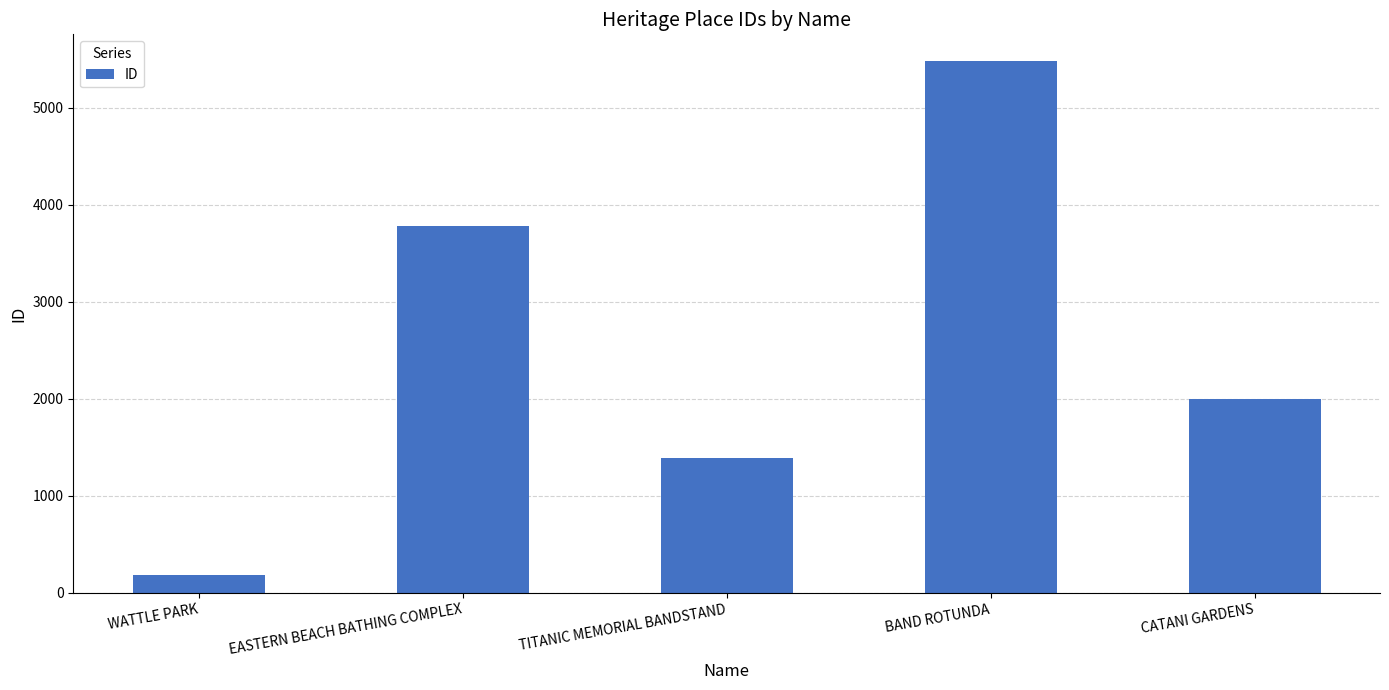

Does the chart contain stacked bars?

No